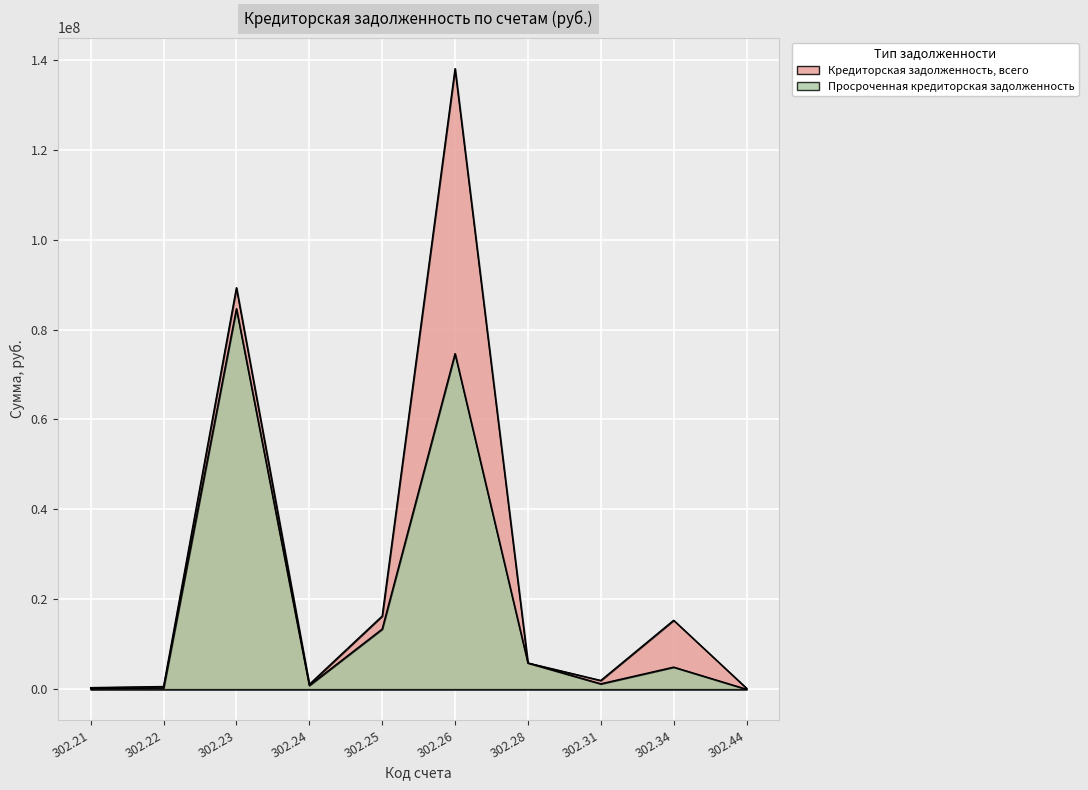

The value of Просроченная кредиторская задолженность at 302.25 is 7579175.4. True or false?

False